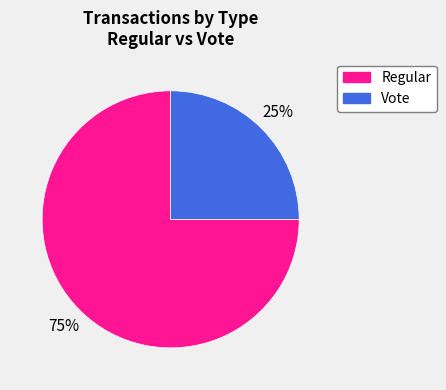

Is it true that Regular is 90% of the pie?

False